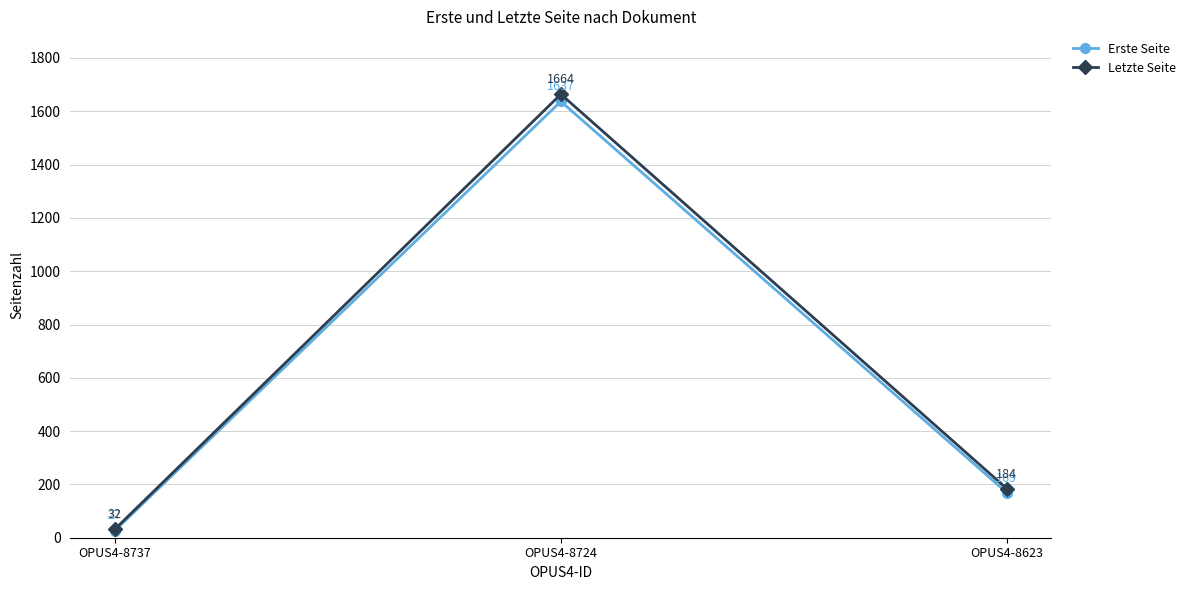

What is the value of the Erste Seite point at the 1st from the left?

27